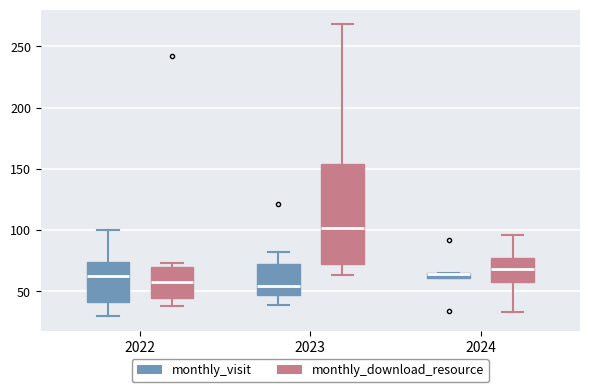

Comparing the boxes themselves (not the whiskers), which one is the tallest?

2023 (monthly_download_resource)